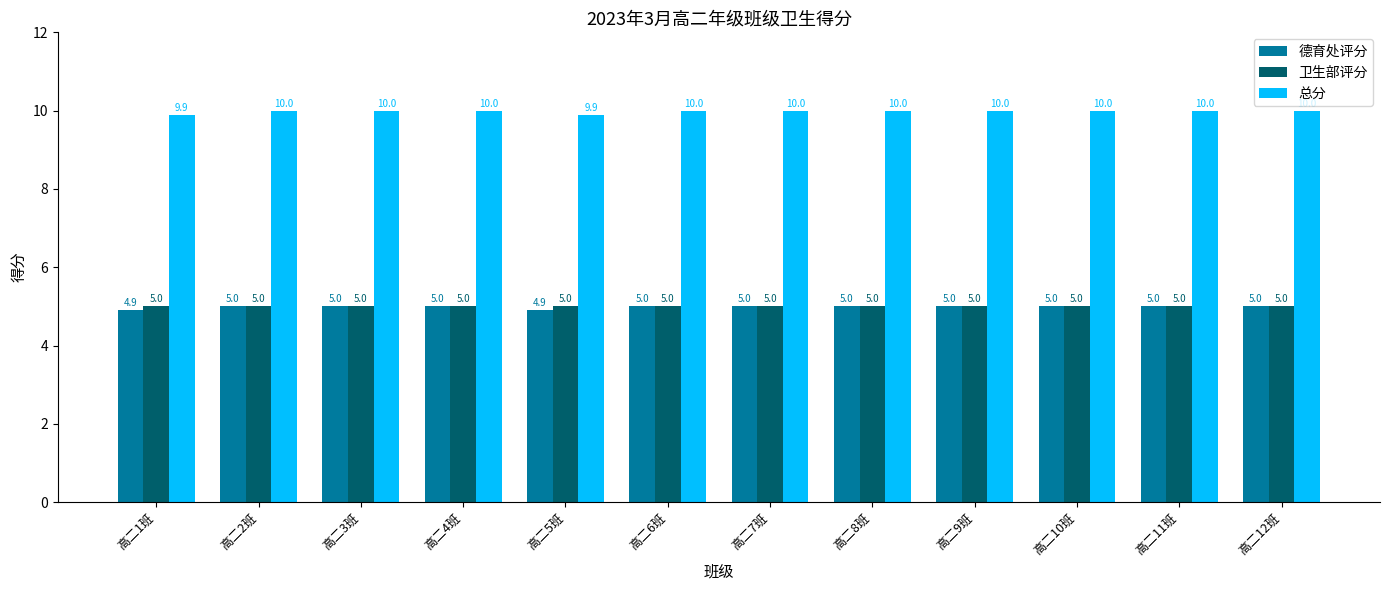

Reading right to left, list all the values displayed in this chart.

德育处评分: 5.0	5.0	5.0	5.0	5.0	5.0	5.0	4.9	5.0	5.0	5.0	4.9
卫生部评分: 5.0	5.0	5.0	5.0	5.0	5.0	5.0	5.0	5.0	5.0	5.0	5.0
总分: 10.0	10.0	10.0	10.0	10.0	10.0	10.0	9.9	10.0	10.0	10.0	9.9